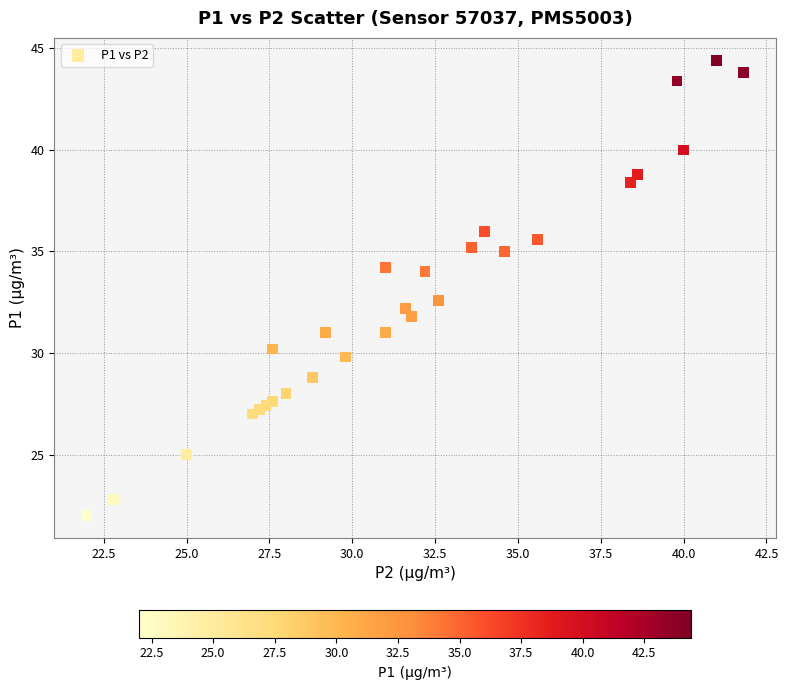

What Y value in the scatter plot is closest to 33?

32.6